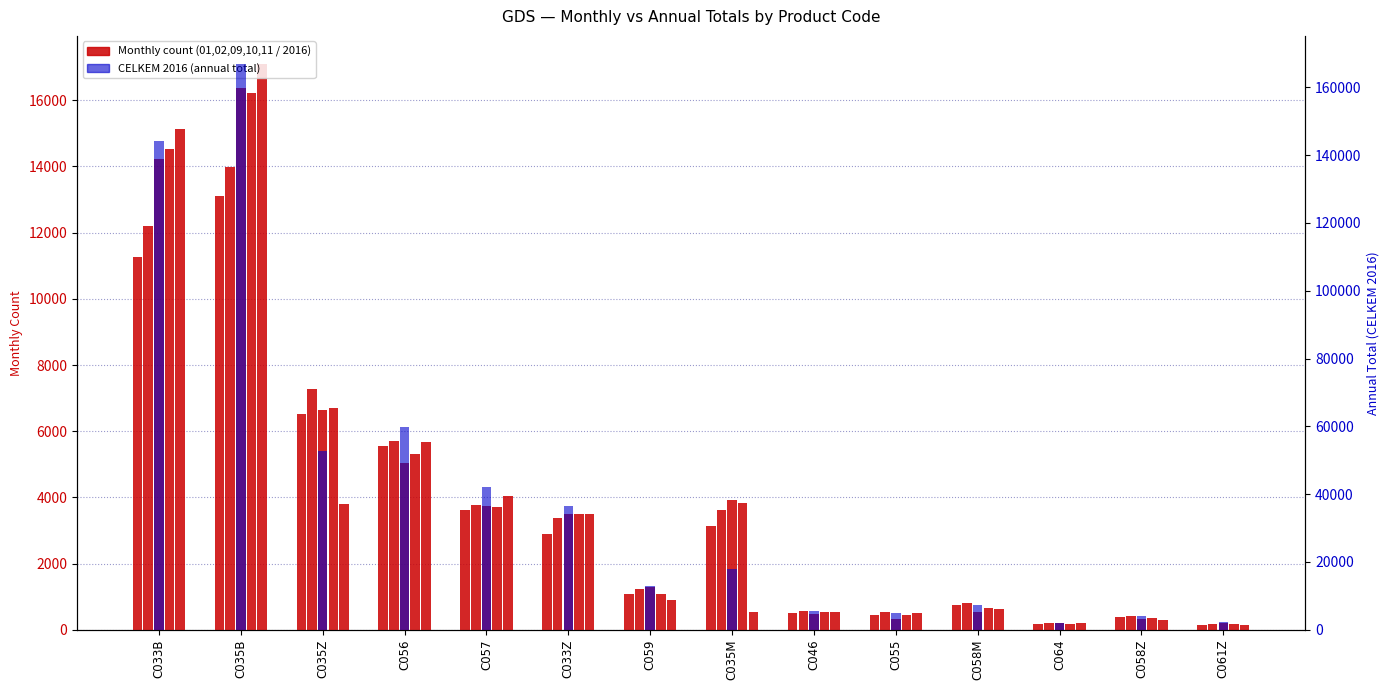

What is the approximate value of 01/2016 at C064, to the nearest 50?

200